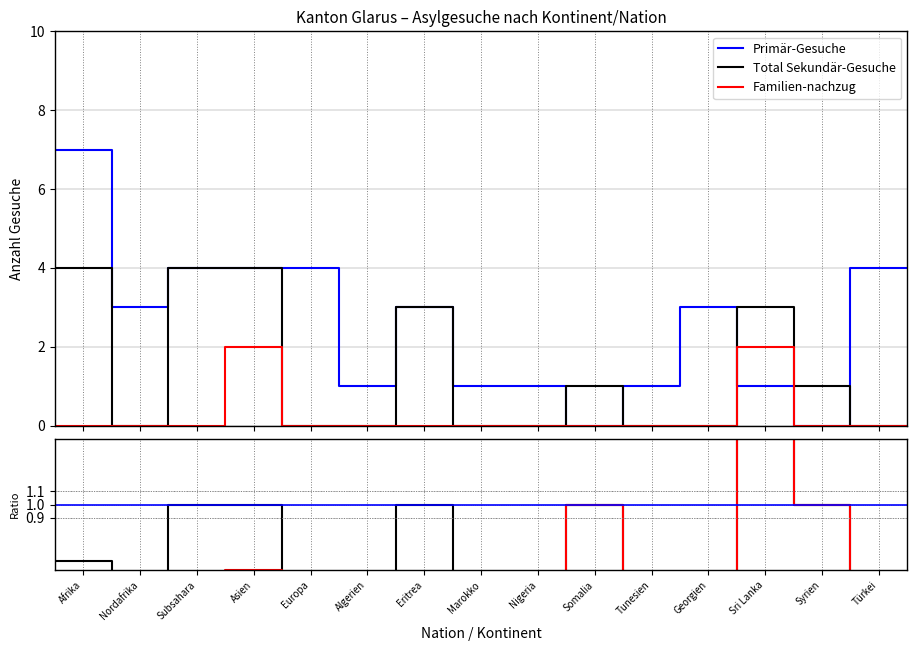

What is the approximate value of Primär-Gesuche at Subsahara?

4.0